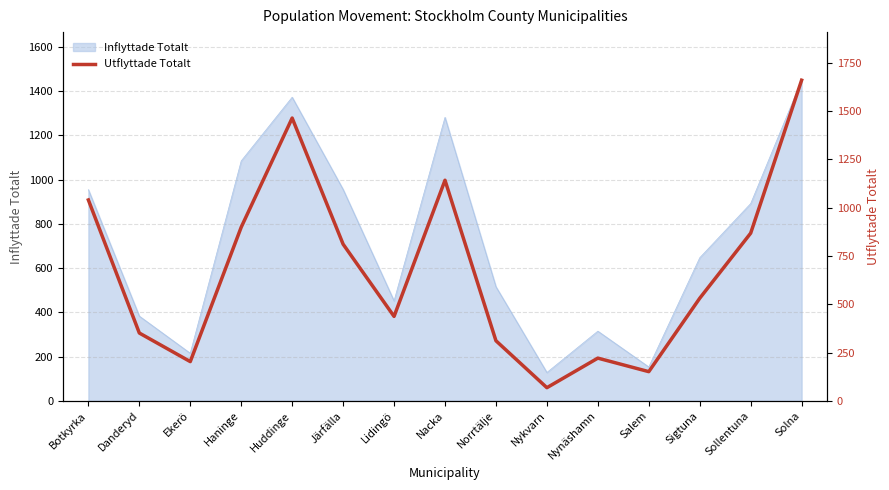

Is it true that the value at Järfälla is 811?

True